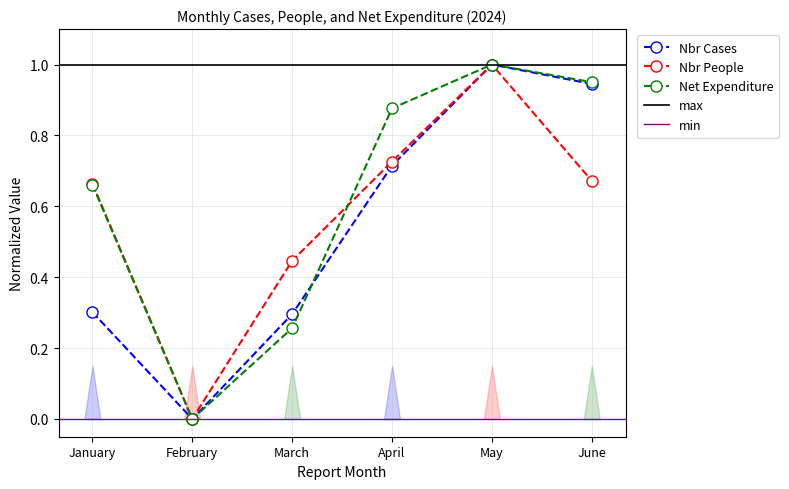

At which category does Net Expenditure reach its first local peak?

May